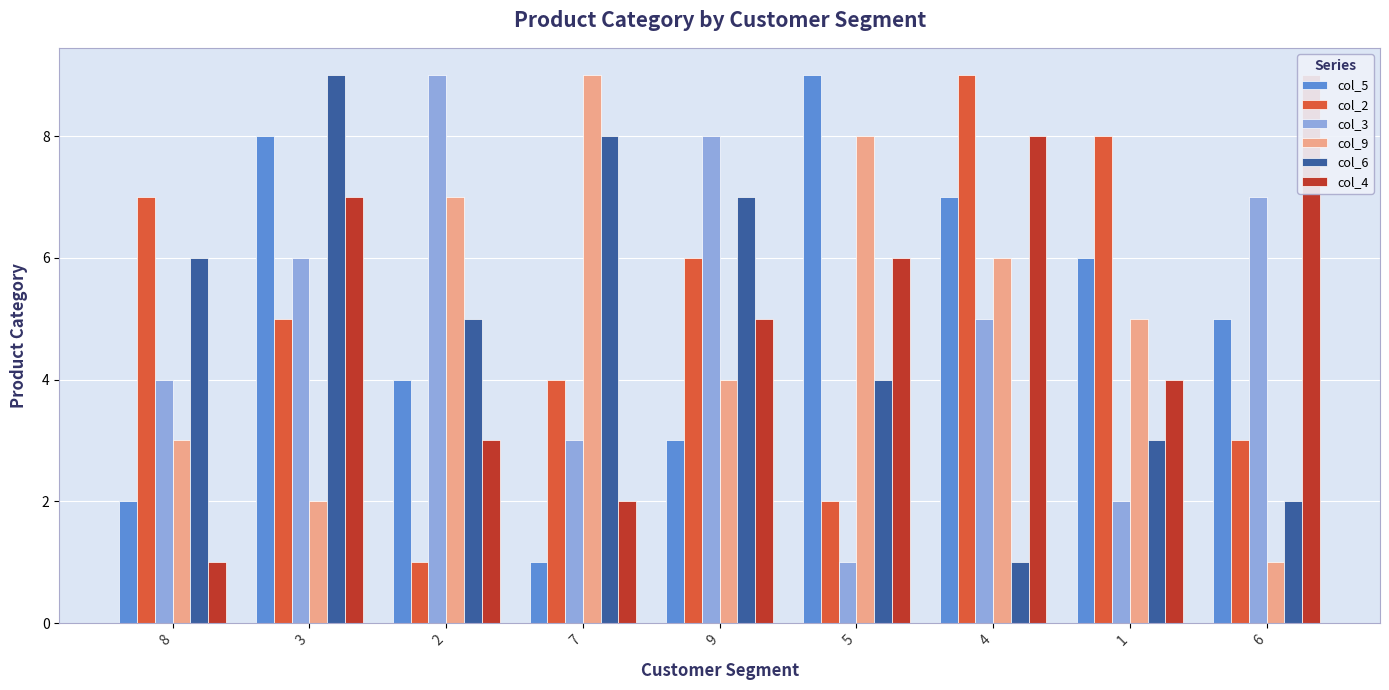

Does the chart contain any negative values?

No